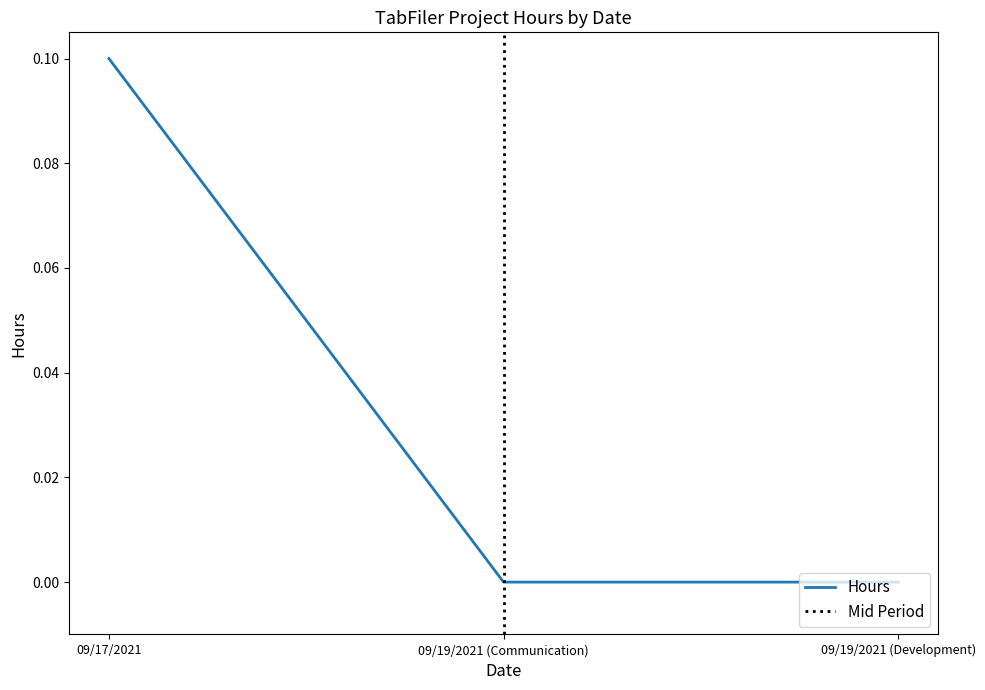

Which label corresponds to the largest value in the chart?

09/17/2021